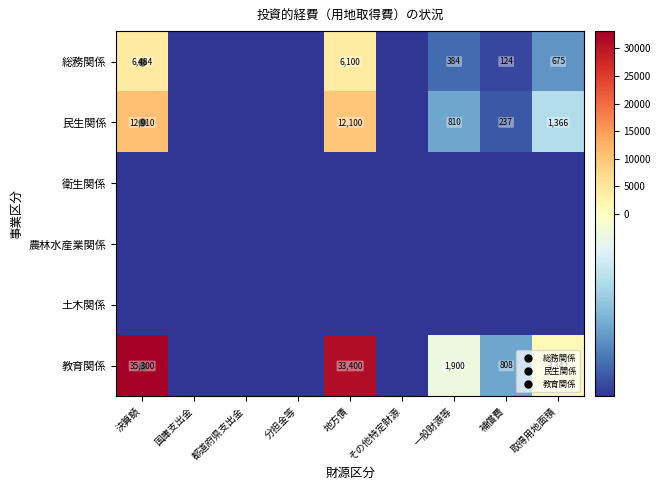

At which category does the chart reach its peak across all series?

決算額